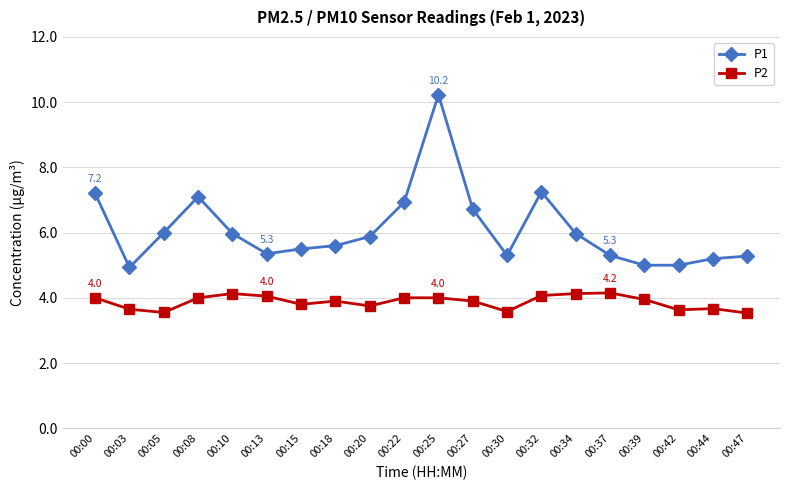

The value of P1 at 00:10 is 3.8. True or false?

False